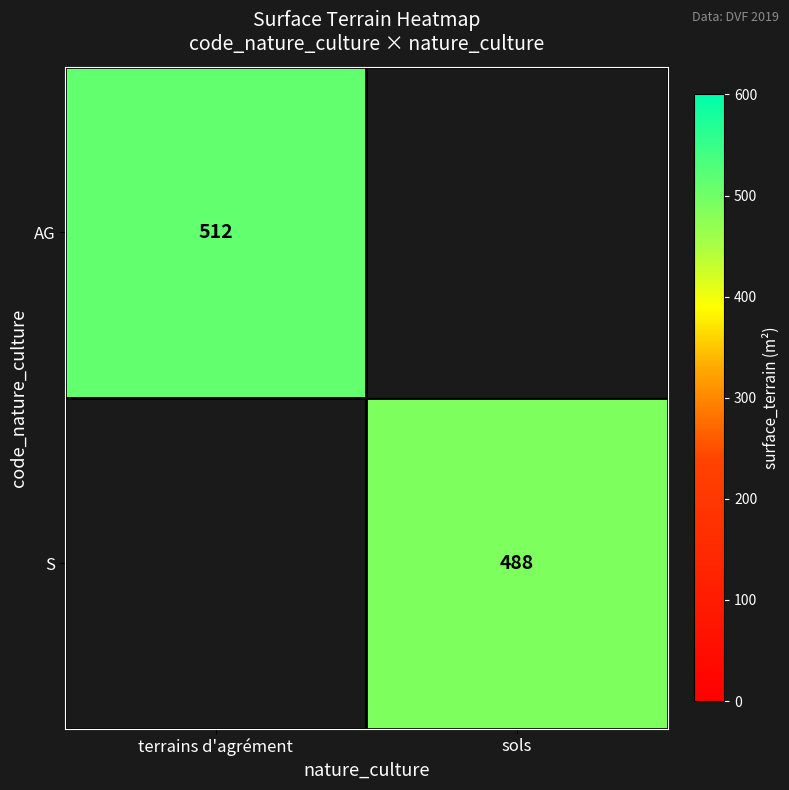

True or false: AG has a value of 834 at terrains d'agrément.

False